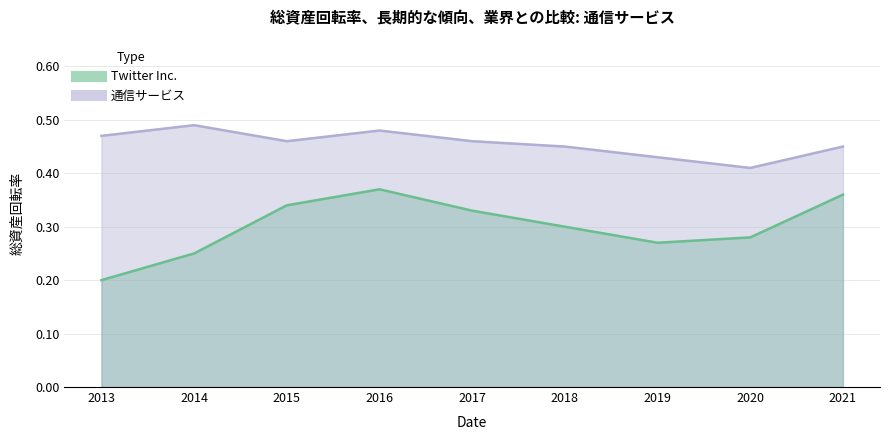

What is the difference between the maximum and minimum values in the Twitter Inc. series?

0.2